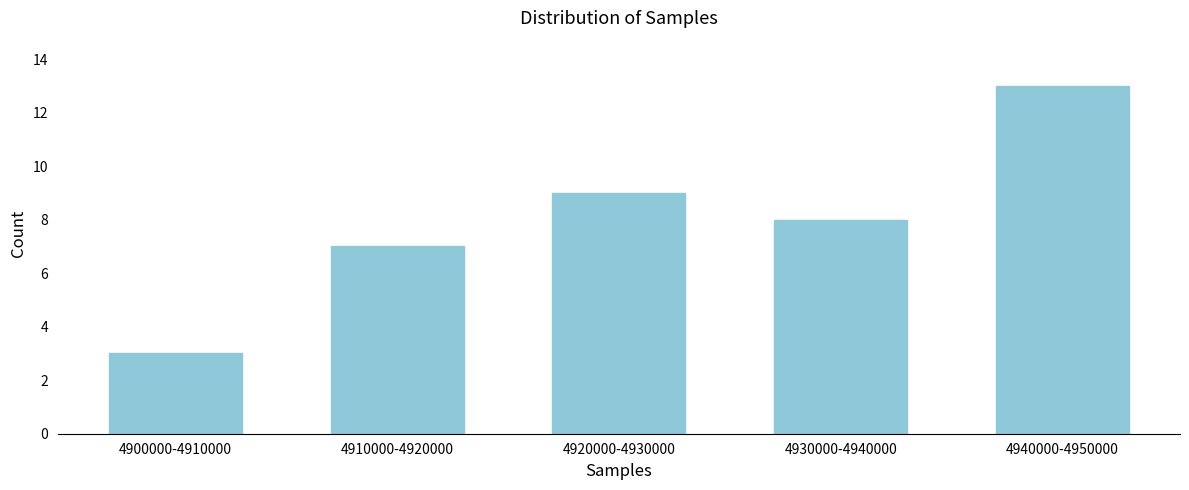

Reading left to right, extract all data points from this chart.

3	7	9	8	13